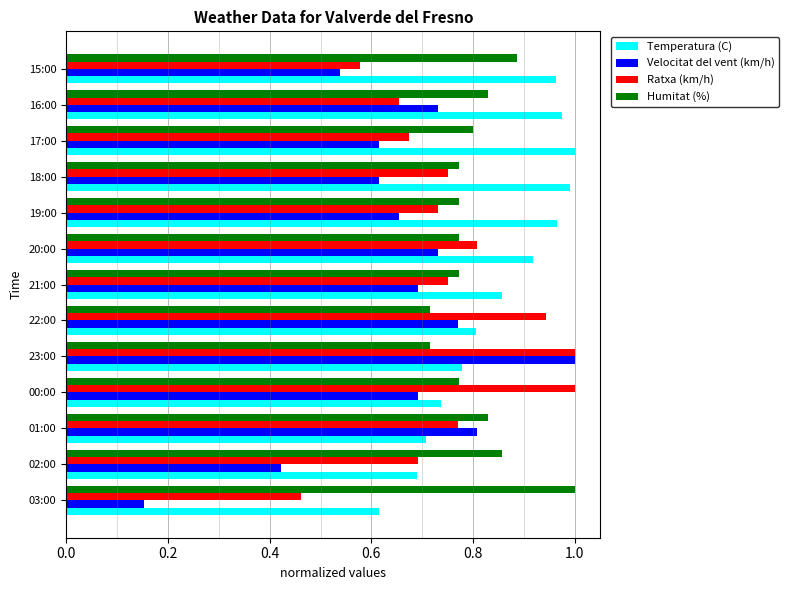

At which label is Velocitat del vent (km/h) closest to 0?

03:00